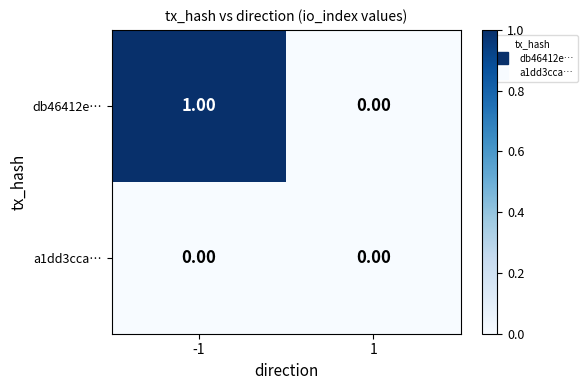

Which series changed the most between -1 and 1?

db46412e…